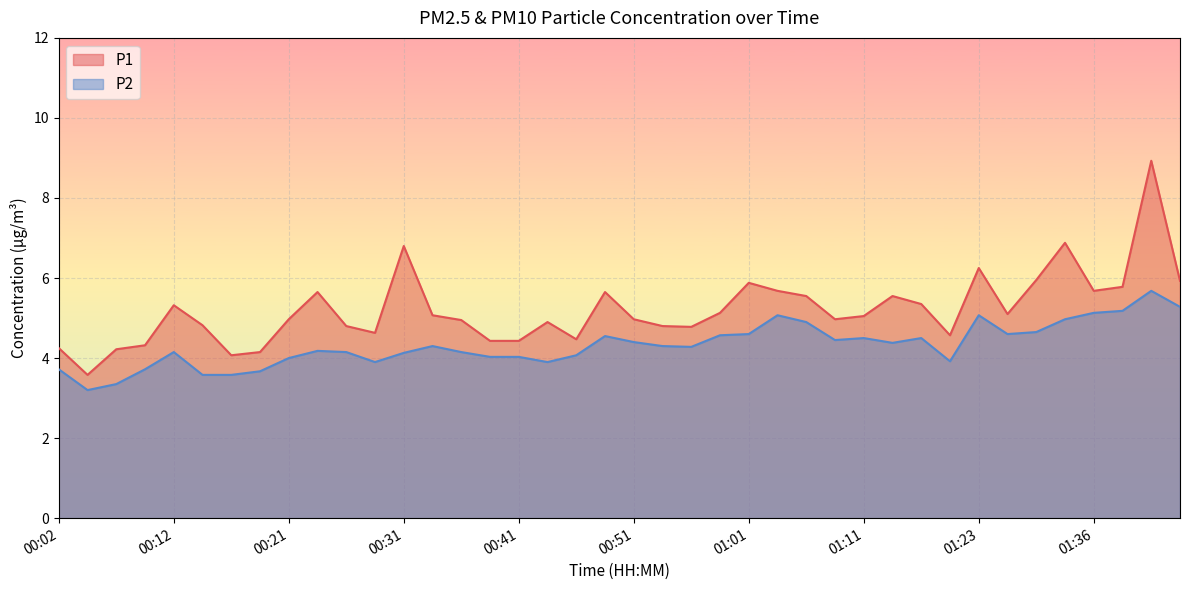

At which category does P2 reach its first local valley?

00:04